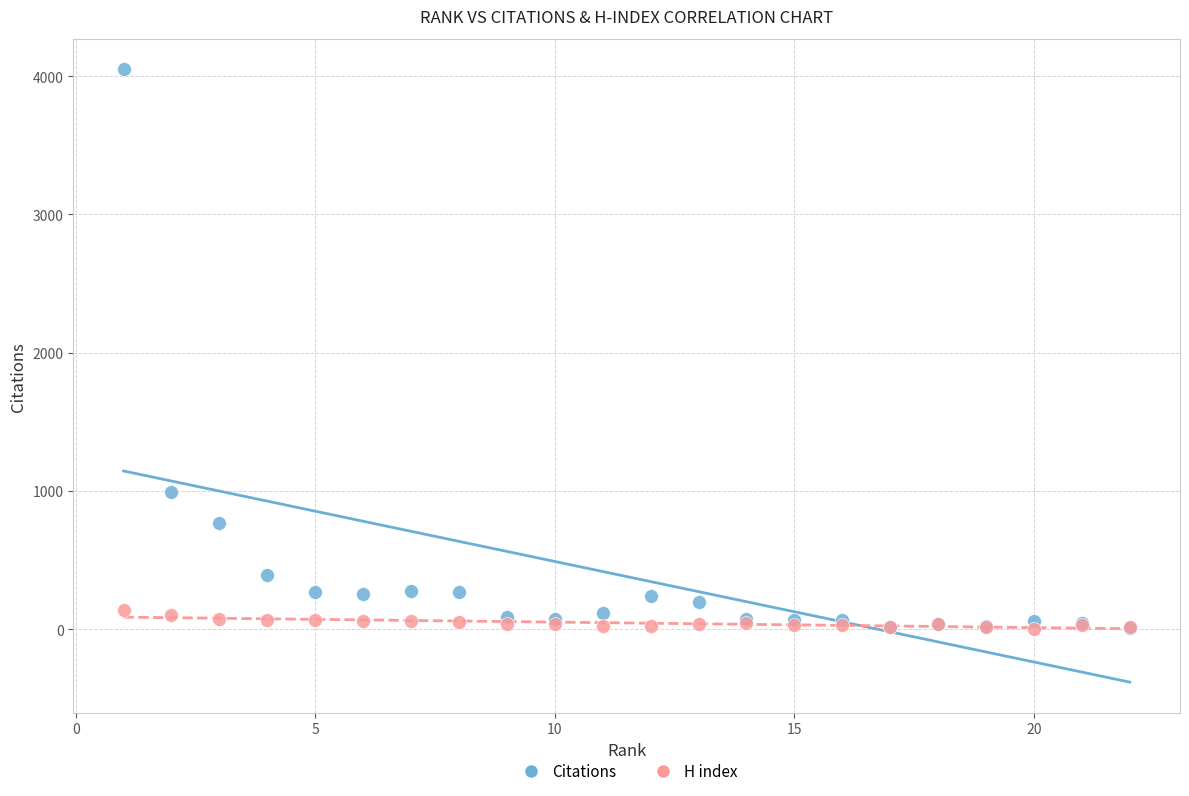

Across all series, what Y value is closest to 2026?

992